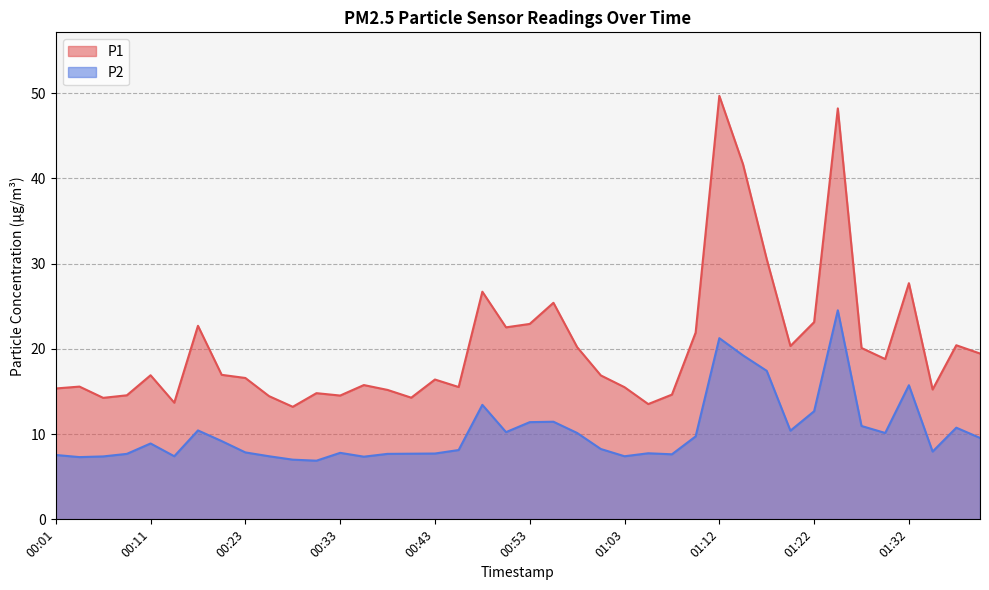

What are all the series names shown in the legend?

P1, P2